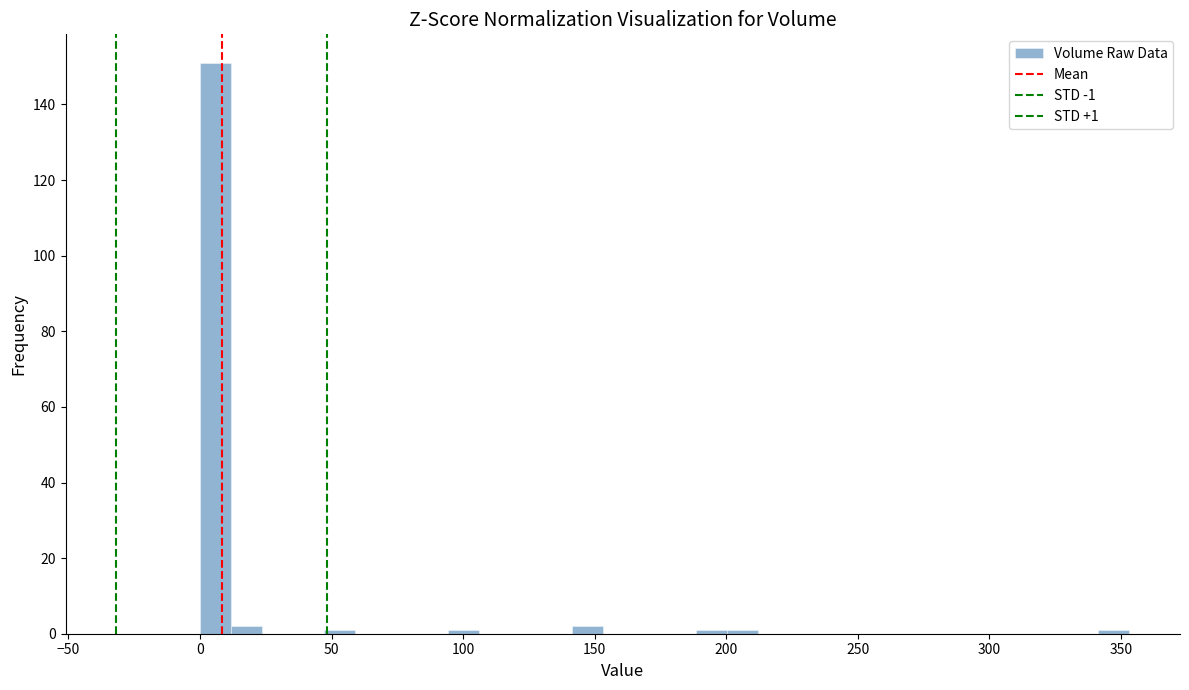

Read against the x-axis, roughly where is the centre of the tallest bar?

5